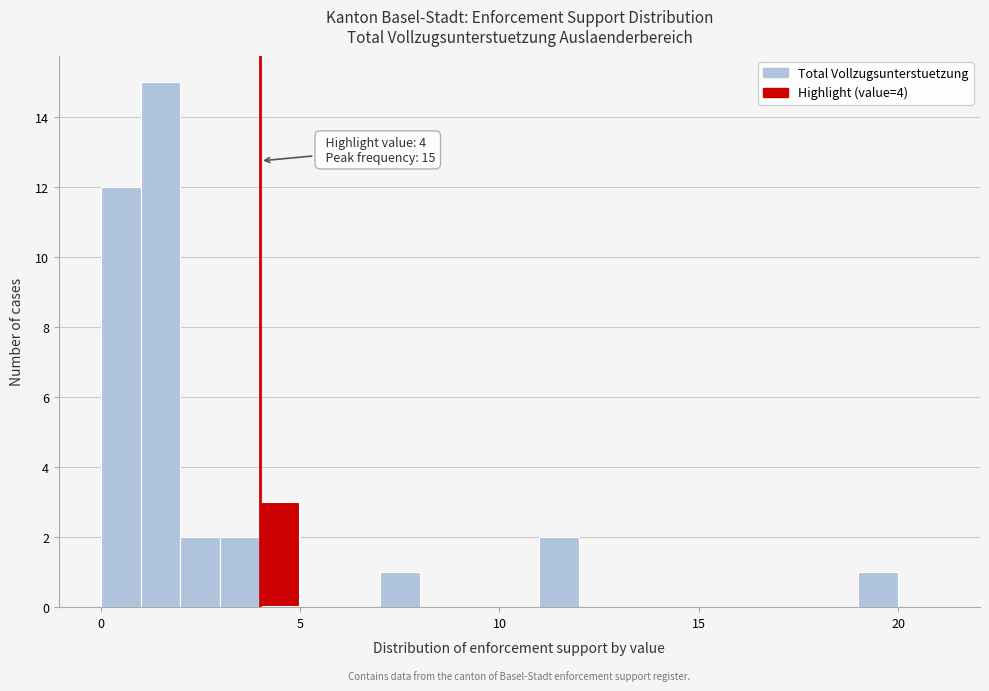

Around what value on the x-axis is the tallest bar? Give the approximate position of its centre, as read against the axis.

1.5